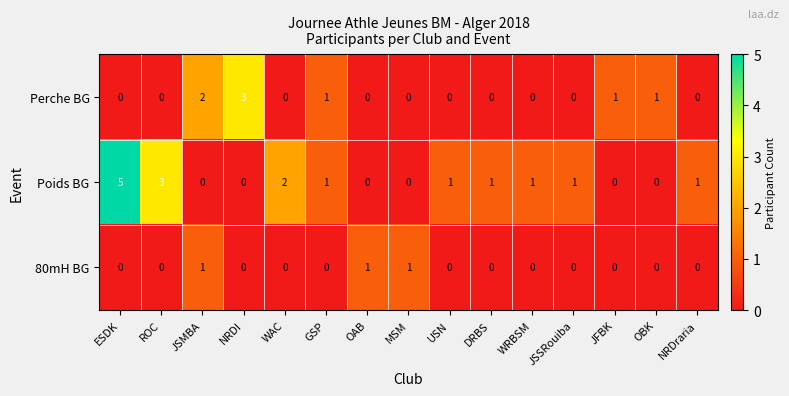

Where does the Poids BG series first go above 1?

ESDK